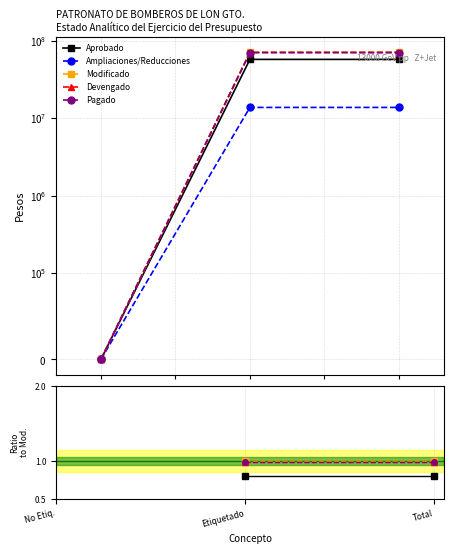

How many categories are shown in the chart?

3